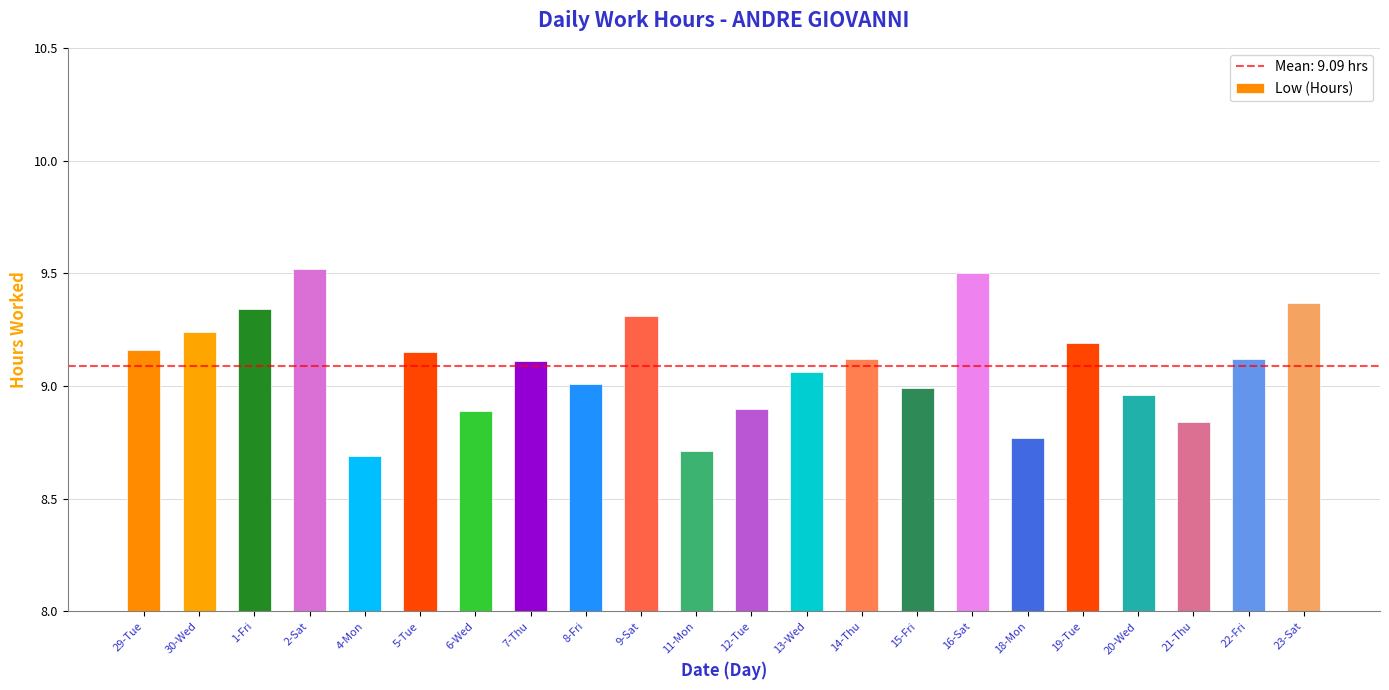

Are the bars grouped side by side (vs. stacked)?

No